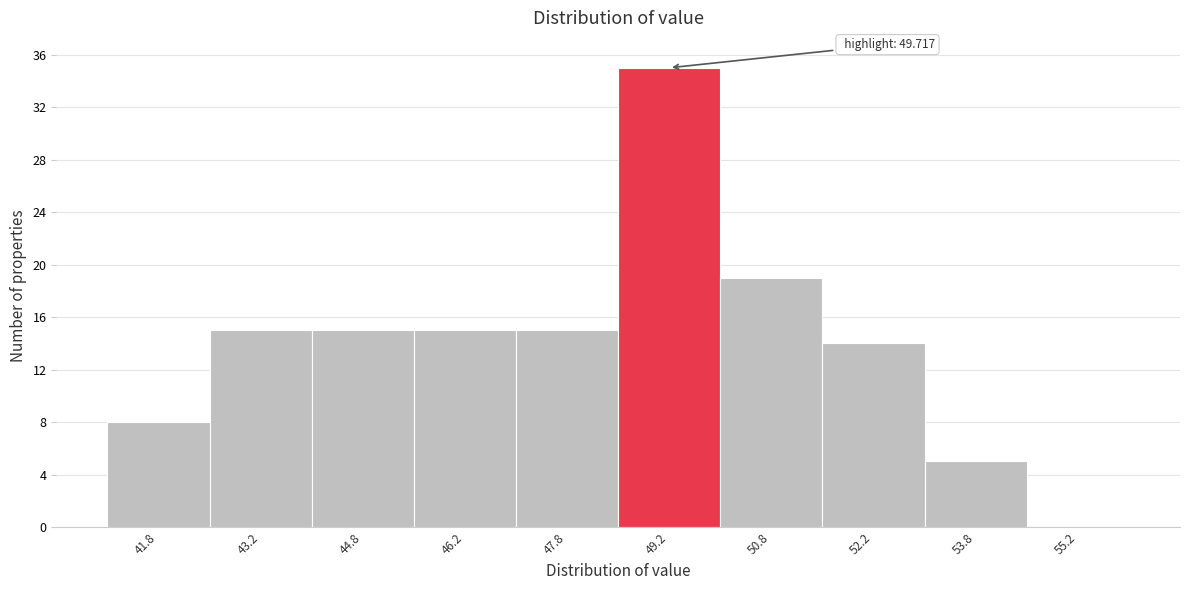

Which range on the x-axis has the tallest bar?

48.5 to 50.0